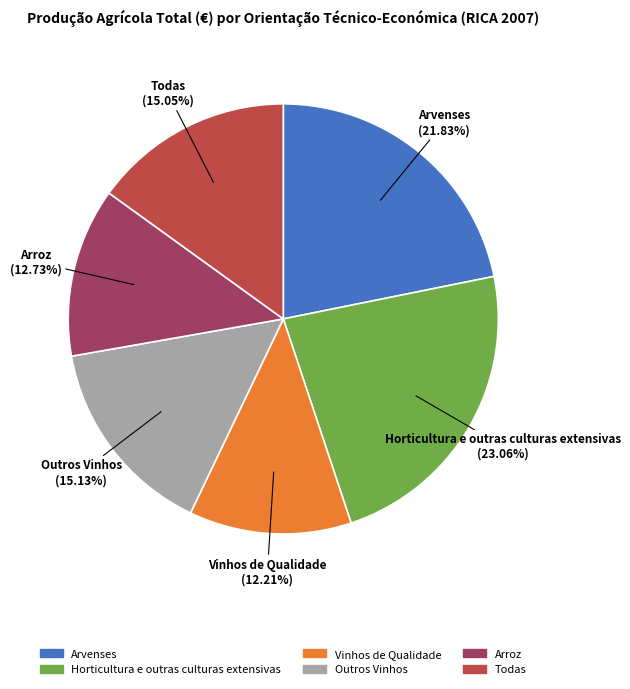

True or false: Horticultura e outras culturas extensivas accounts for 36% of the total.

False